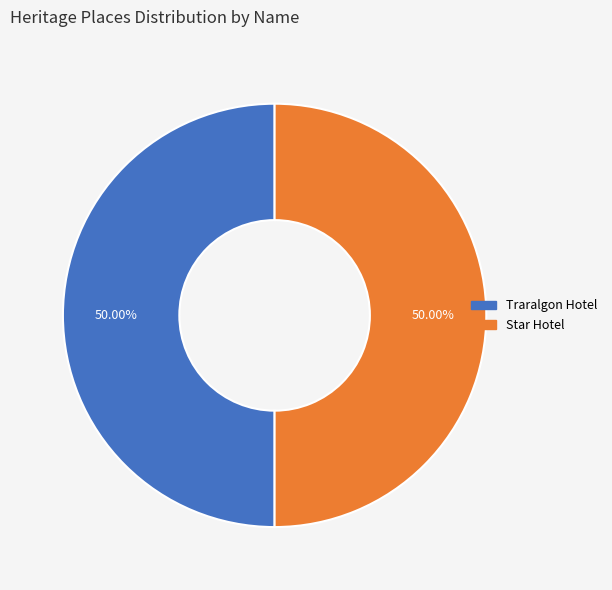

How many slices are in this pie chart?

2